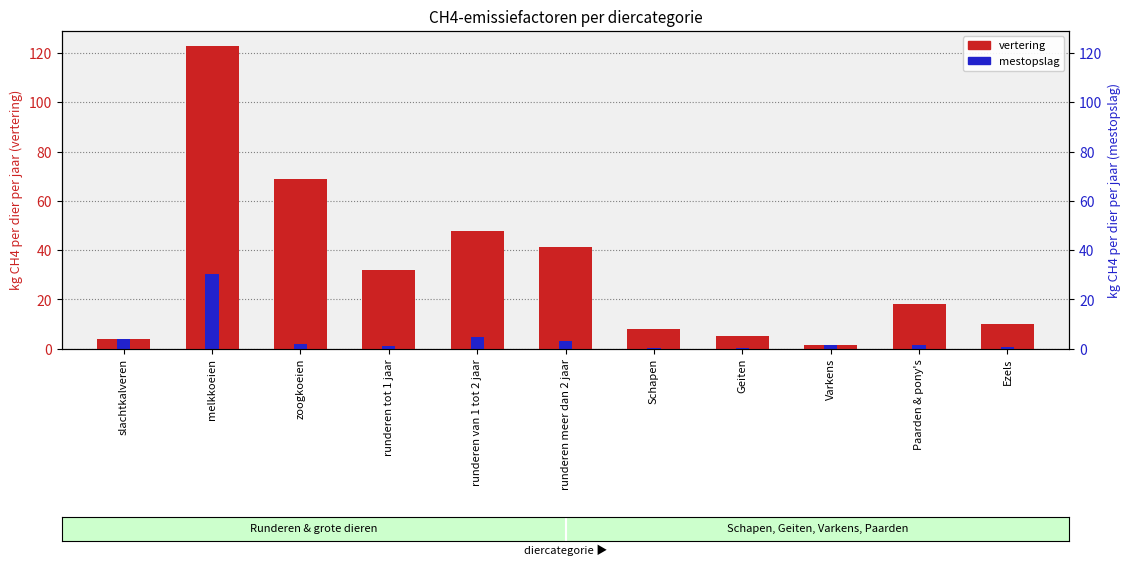

Where is vertering (kg CH4/dier/jaar) nearest to the value 62?

zoogkoeien